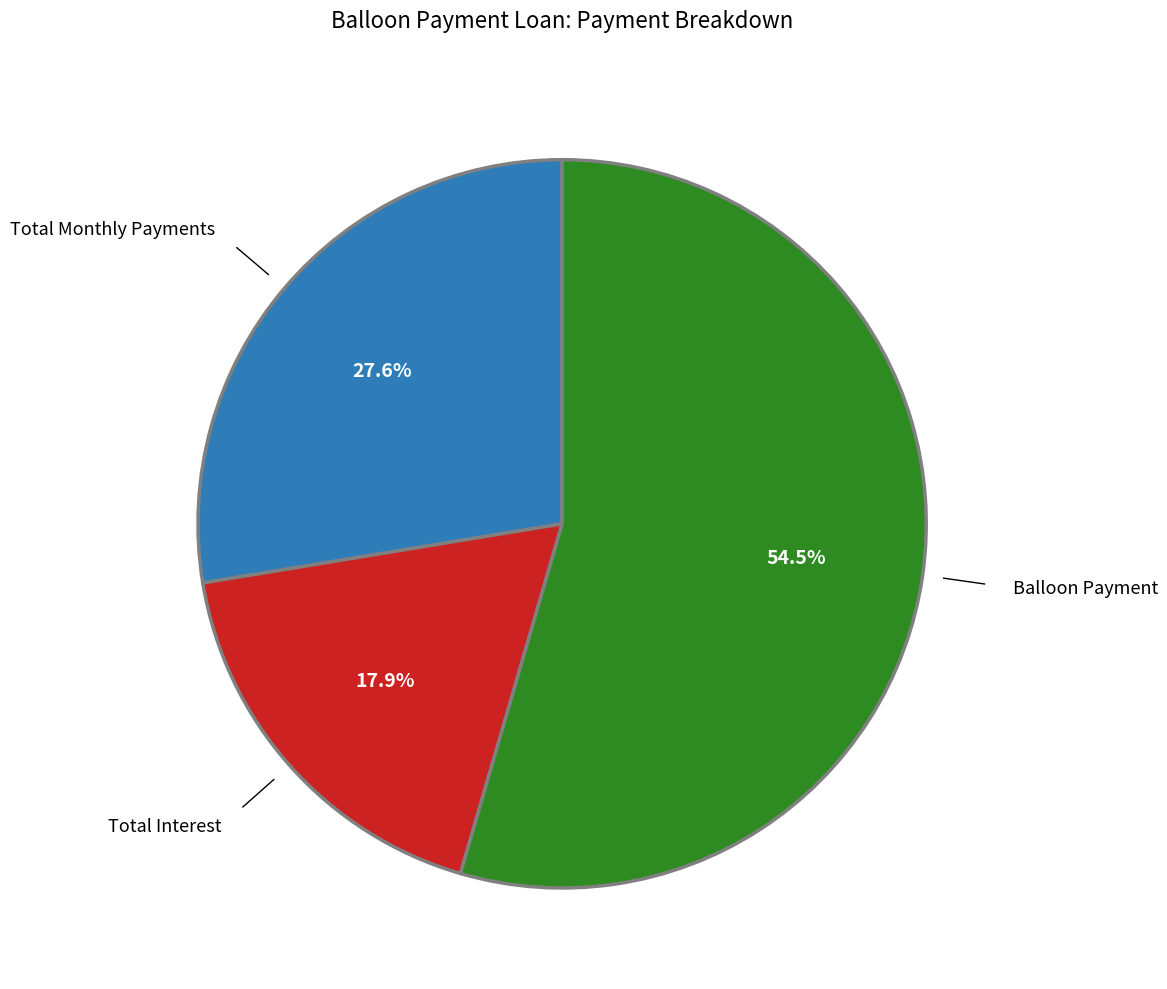

Does any single category account for the majority?

Yes